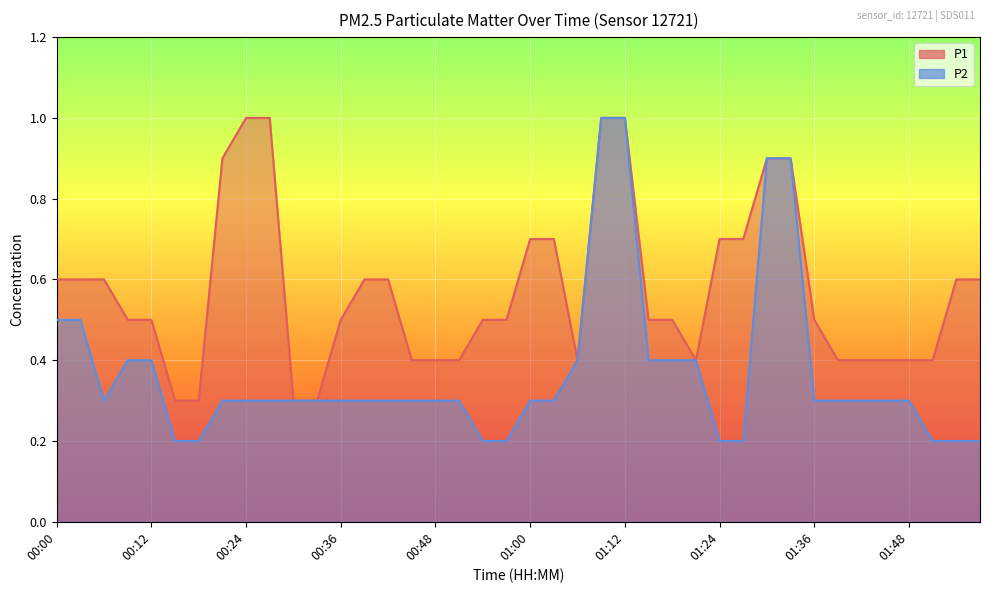

Between 00:30 and 00:21, which is larger?

00:21